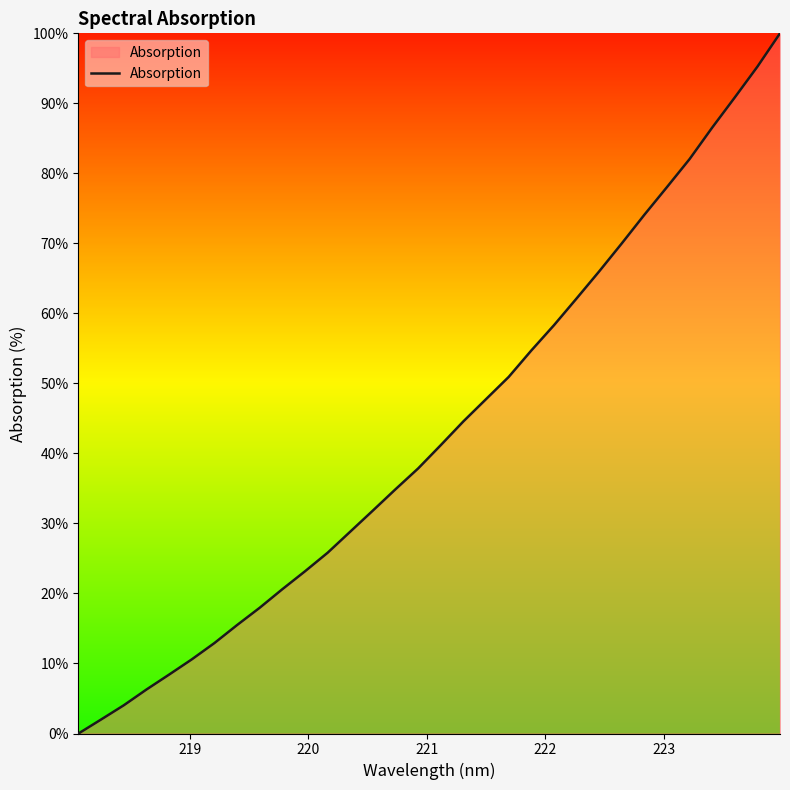

What is the average value?

43.2